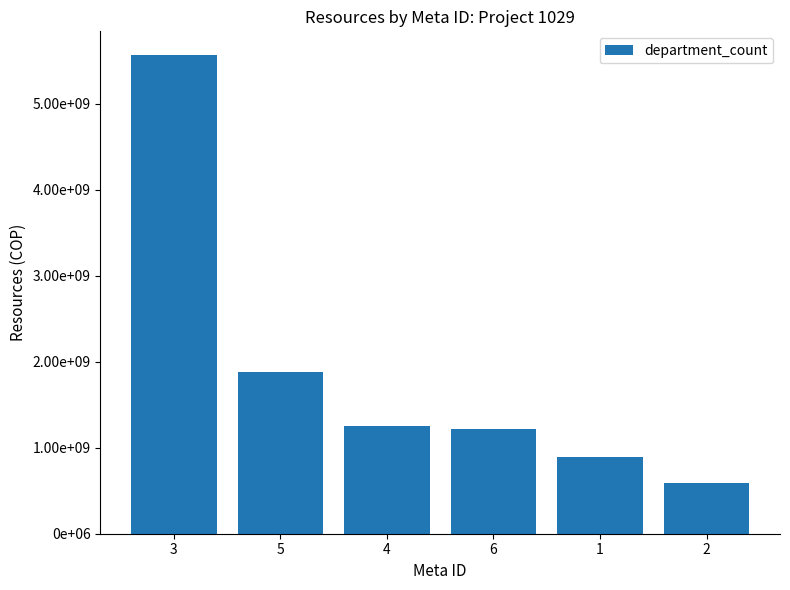

What is the sum of the values at 5 and 4?

3128548000